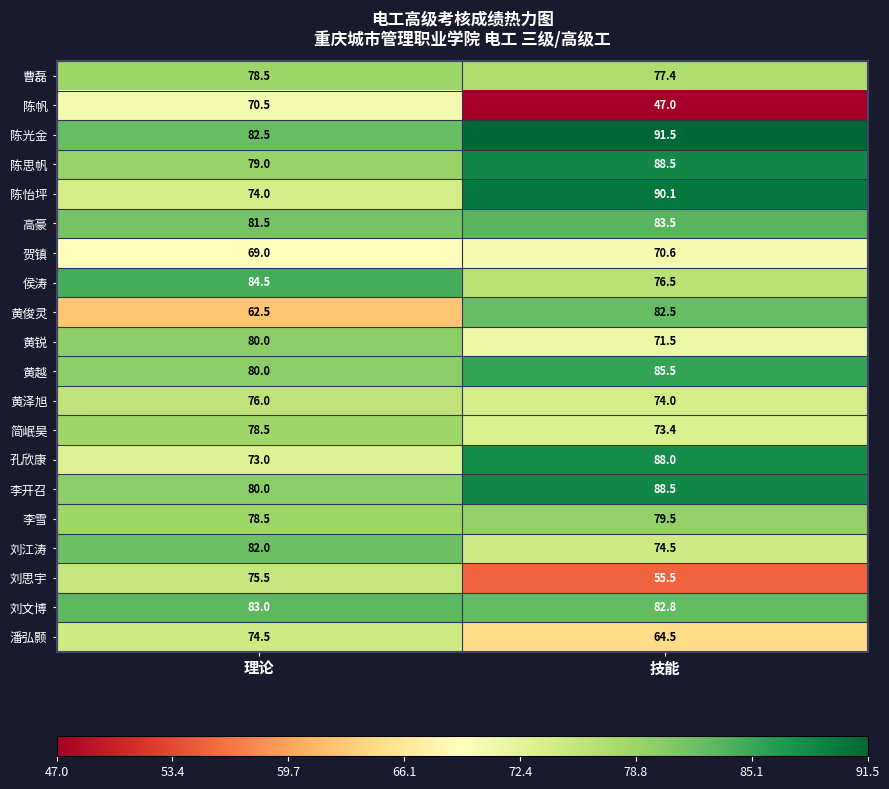

The 刘思宇 series shows 55.5 at 技能. True or false?

True